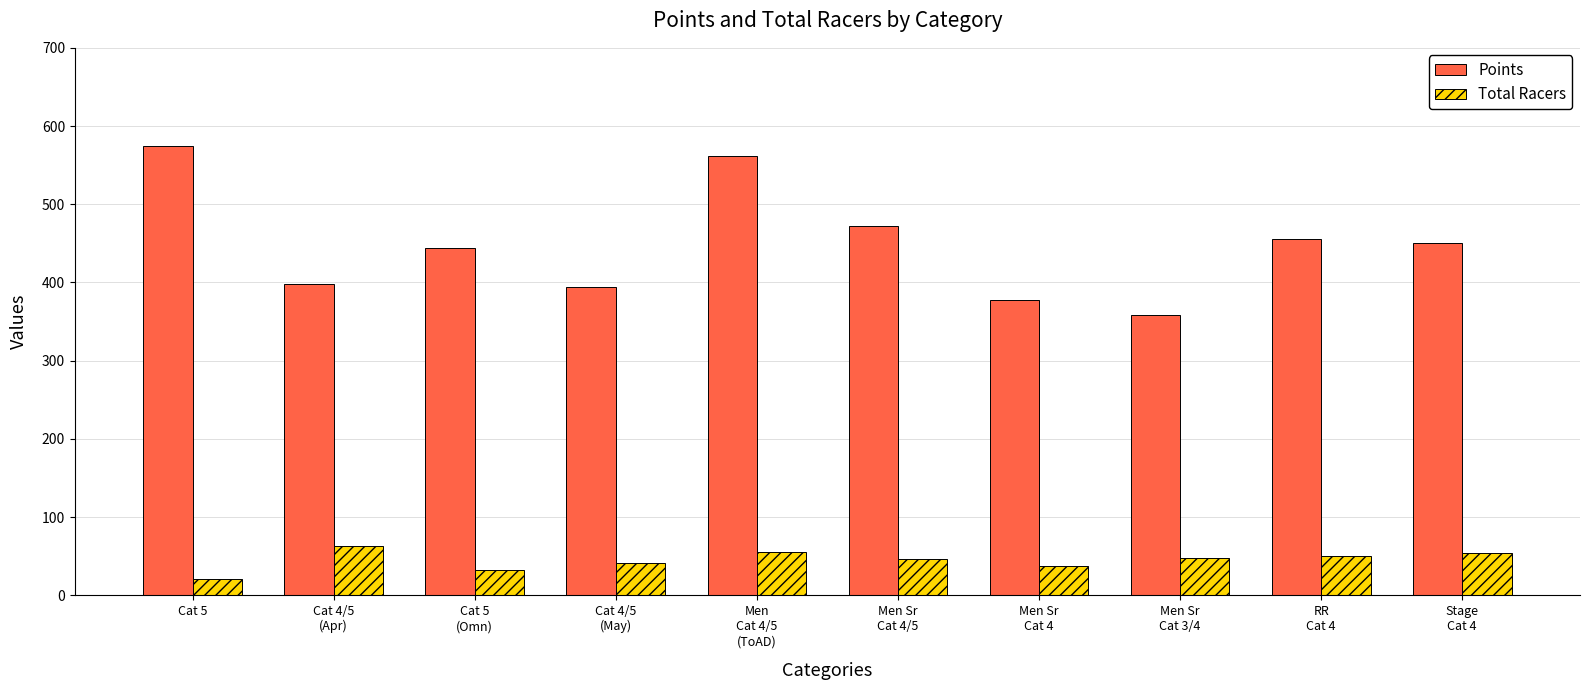

What is the difference between the second highest and minimum values in the Total Racers series?

34.0